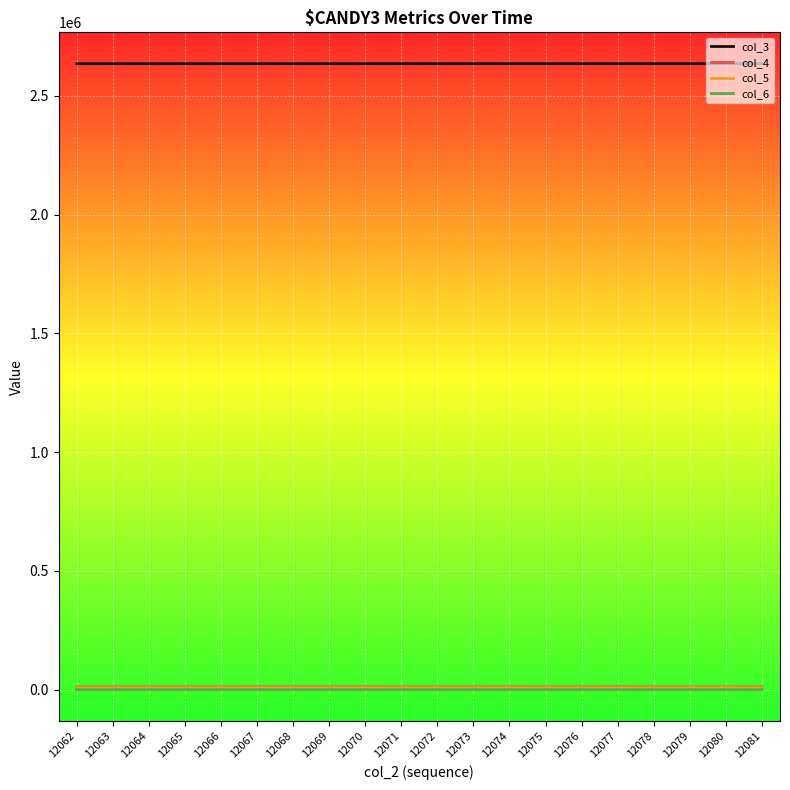

True or false: col_4 and col_3 cross at least once.

False